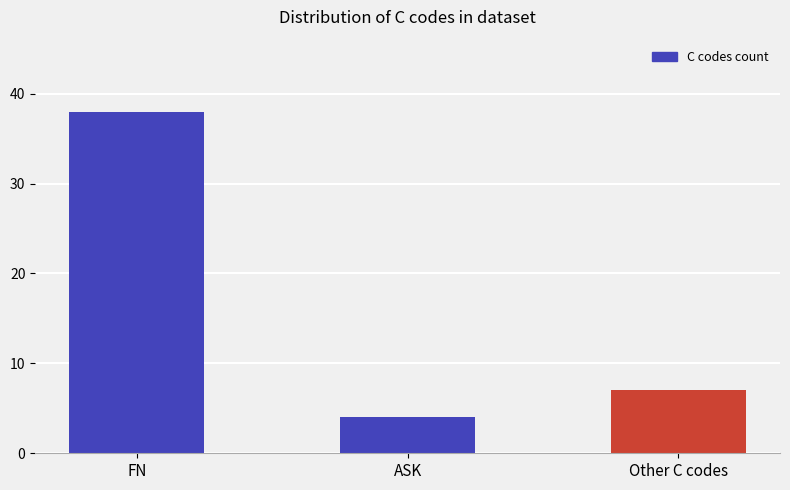

Which category has the lowest value across all series?

ASK